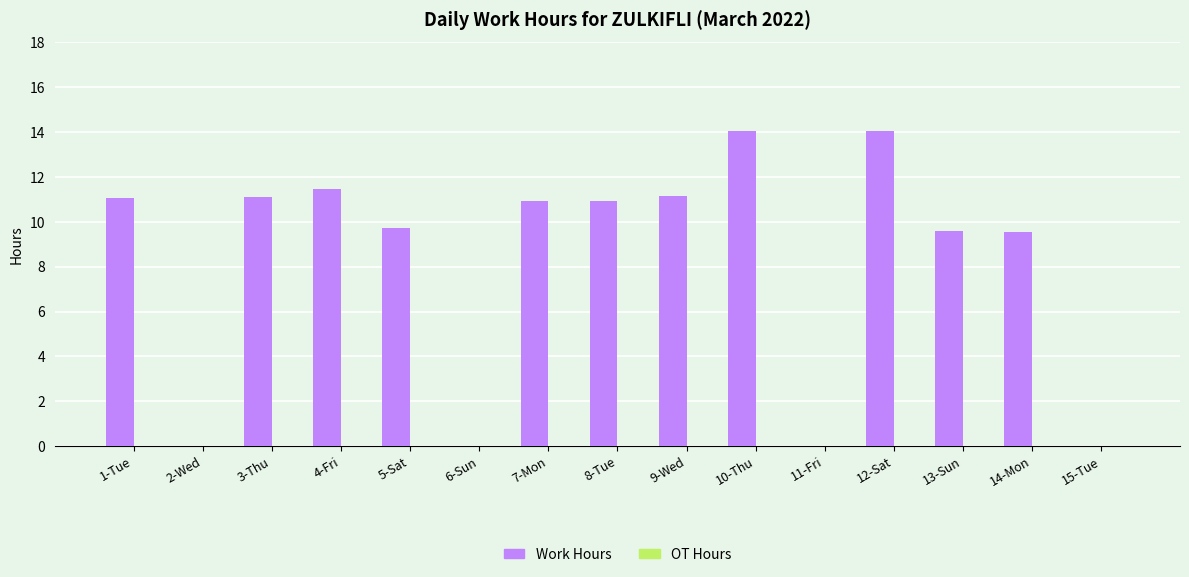

True or false: the data shows 6.1 at 12-Sat.

False